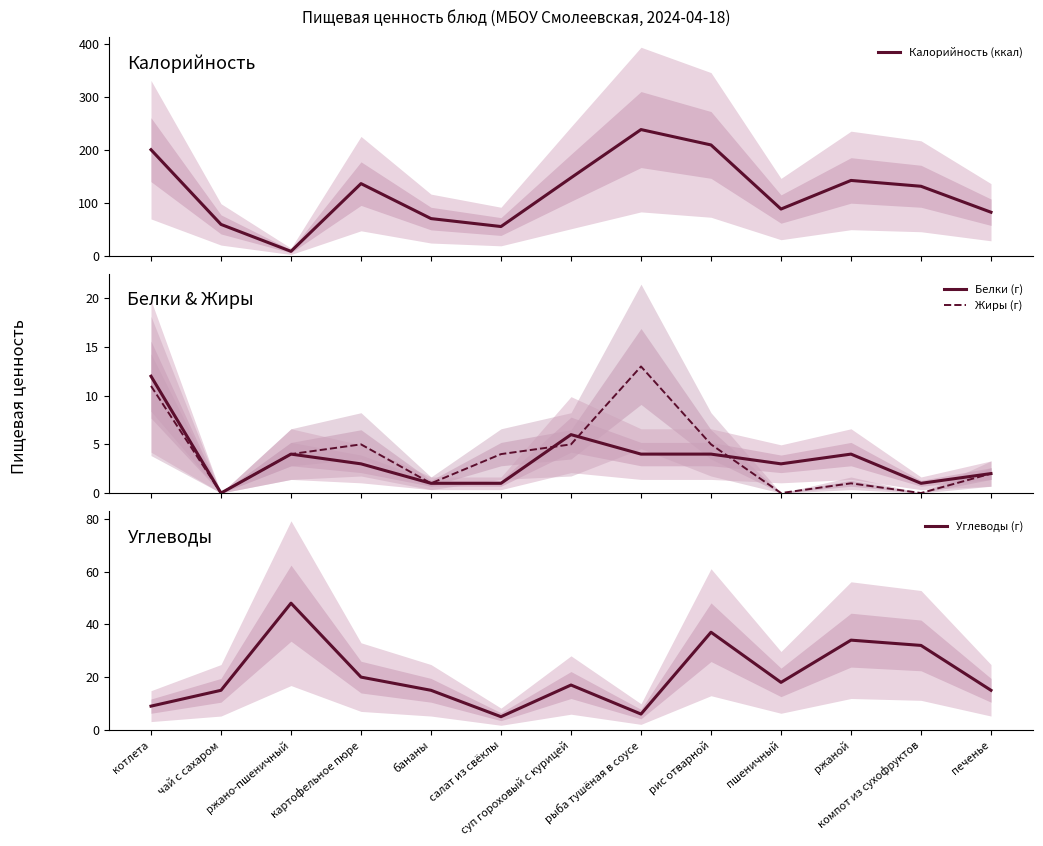

True or false: Белки (г) and Калорийность (ккал) cross at least once.

False